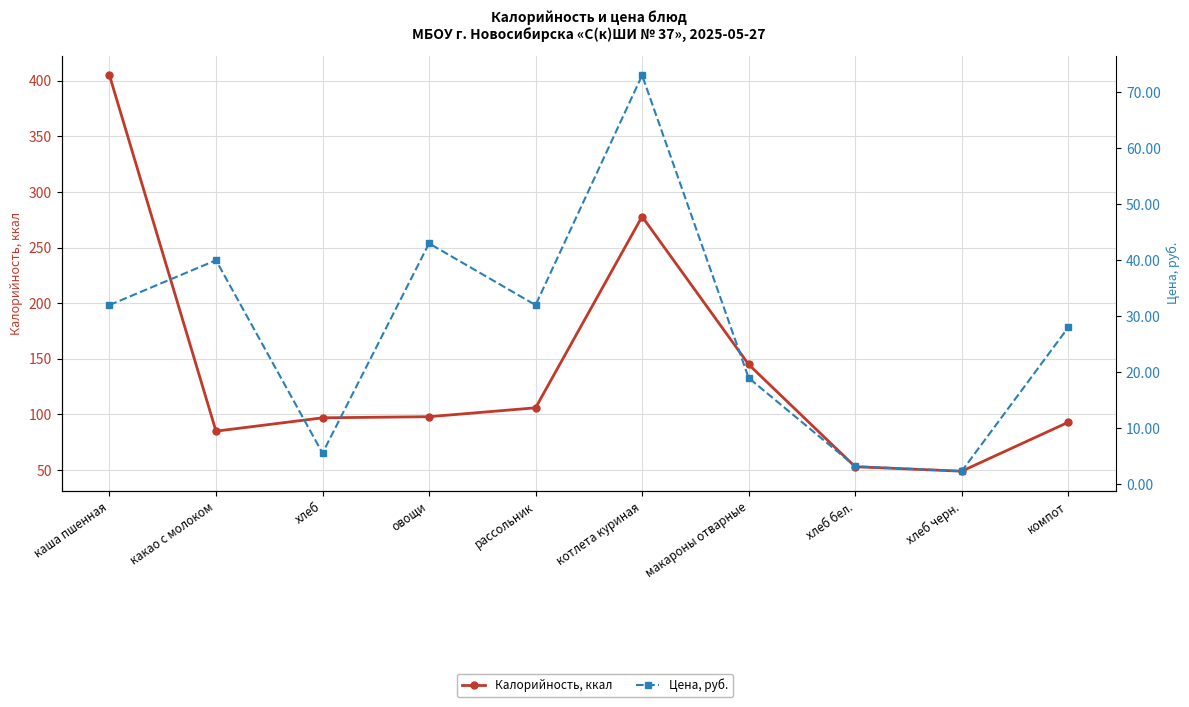

Count the number of data series in this chart.

2